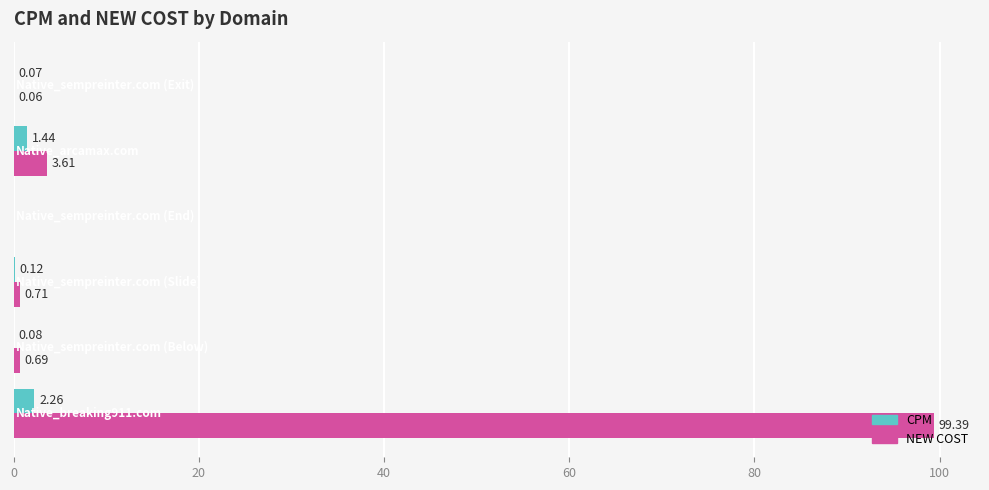

Which series has the largest total across all categories?

NEW COST